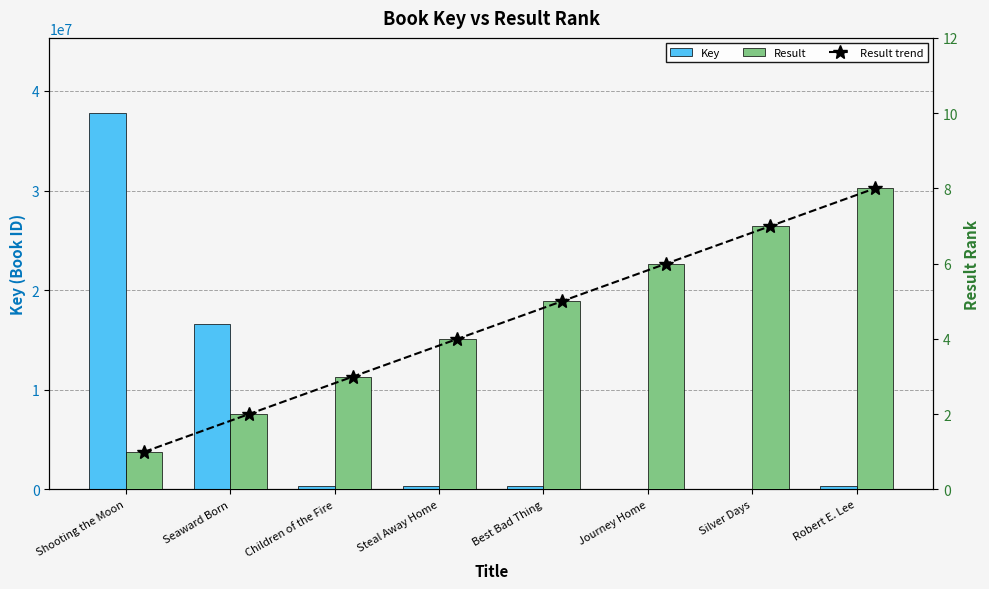

How many series are shown in this chart?

3